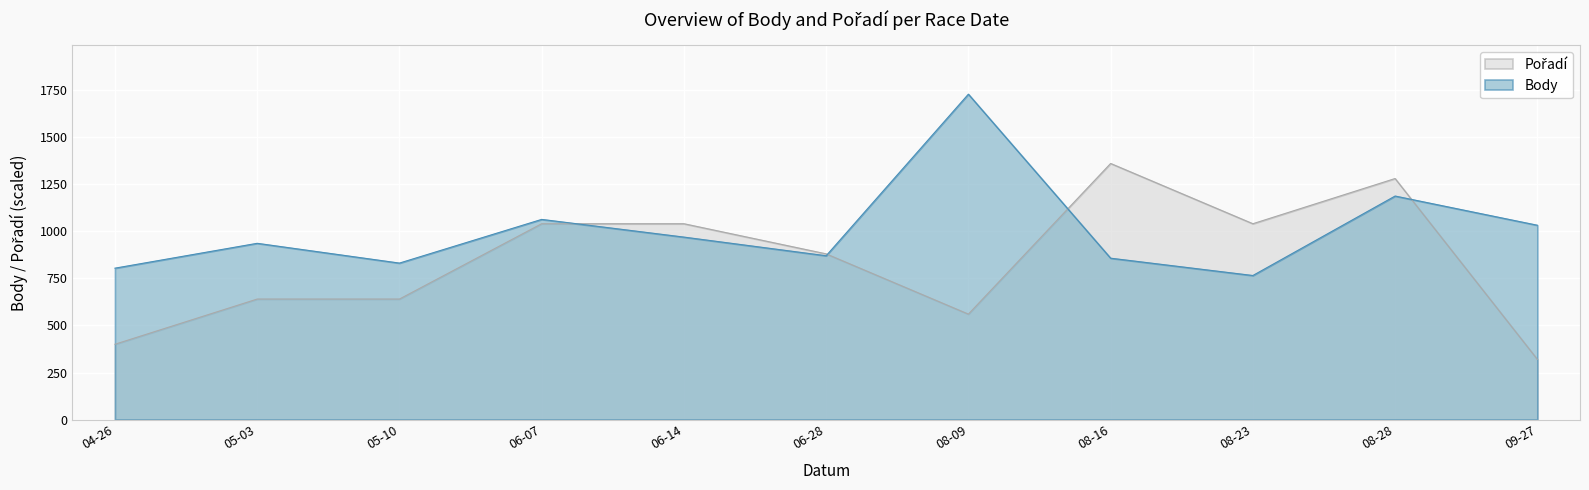

What is the highest value of the Body series?

1728